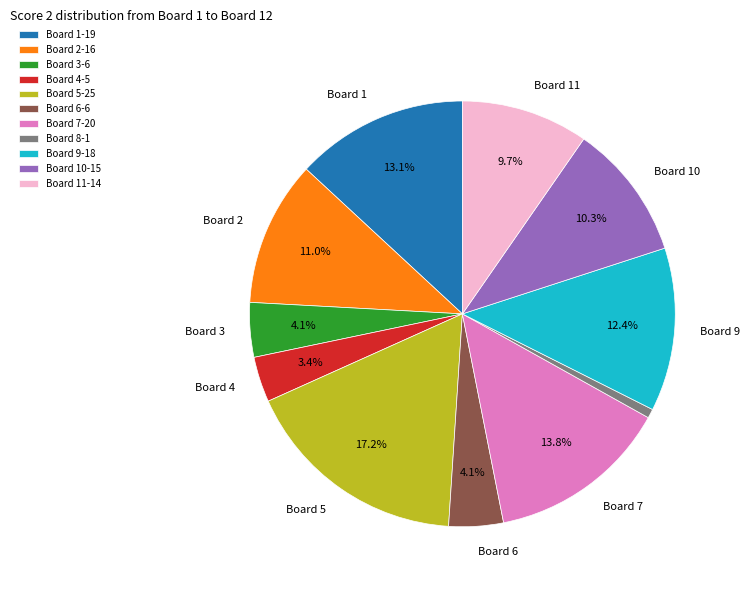

To the nearest percent, what is the average slice percentage?

9%